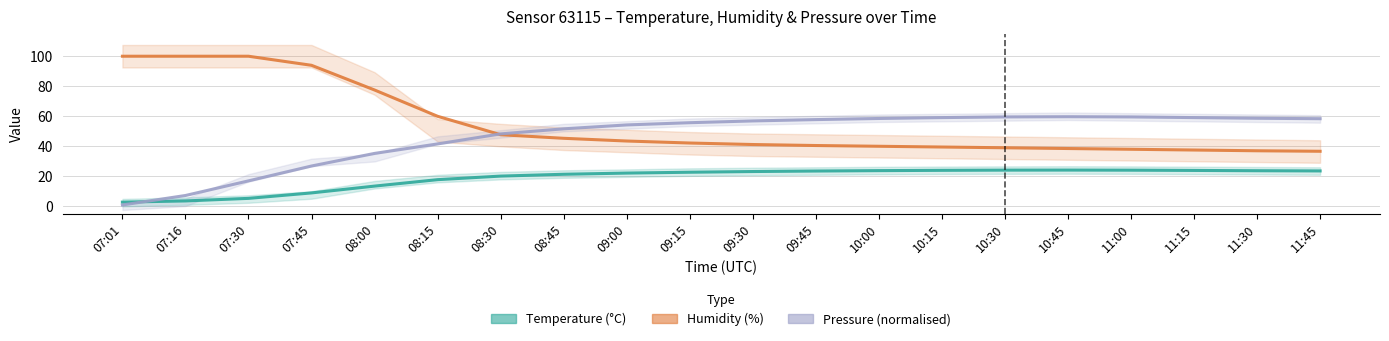

Reading left to right, transcribe all the data shown in this chart.

Temperature (°C): 07:01=2.8	07:16=3.6	07:30=5.3	07:45=8.9	08:00=13.5	08:15=17.8	08:30=20.1	08:45=21.3	09:00=22.1	09:15=22.7	09:30=23.2	09:45=23.5	10:00=23.8	10:15=24.0	10:30=24.1	10:45=24.1	11:00=24.1	11:15=23.9	11:30=23.7	11:45=23.6
Humidity (%): 07:01=100.0	07:16=100.0	07:30=100.0	07:45=94.0	08:00=77.5	08:15=60.0	08:30=47.7	08:45=45.3	09:00=43.5	09:15=42.2	09:30=41.2	09:45=40.5	10:00=40.0	10:15=39.5	10:30=39.0	10:45=38.5	11:00=38.0	11:15=37.5	11:30=37.0	11:45=36.7
Pressure (normalised): 07:01=0.9	07:16=7.2	07:30=16.9	07:45=26.8	08:00=35.2	08:15=41.6	08:30=48.3	08:45=51.6	09:00=54.2	09:15=55.7	09:30=56.9	09:45=57.8	10:00=58.5	10:15=59.1	10:30=59.6	10:45=59.7	11:00=59.6	11:15=59.1	11:30=58.7	11:45=58.4